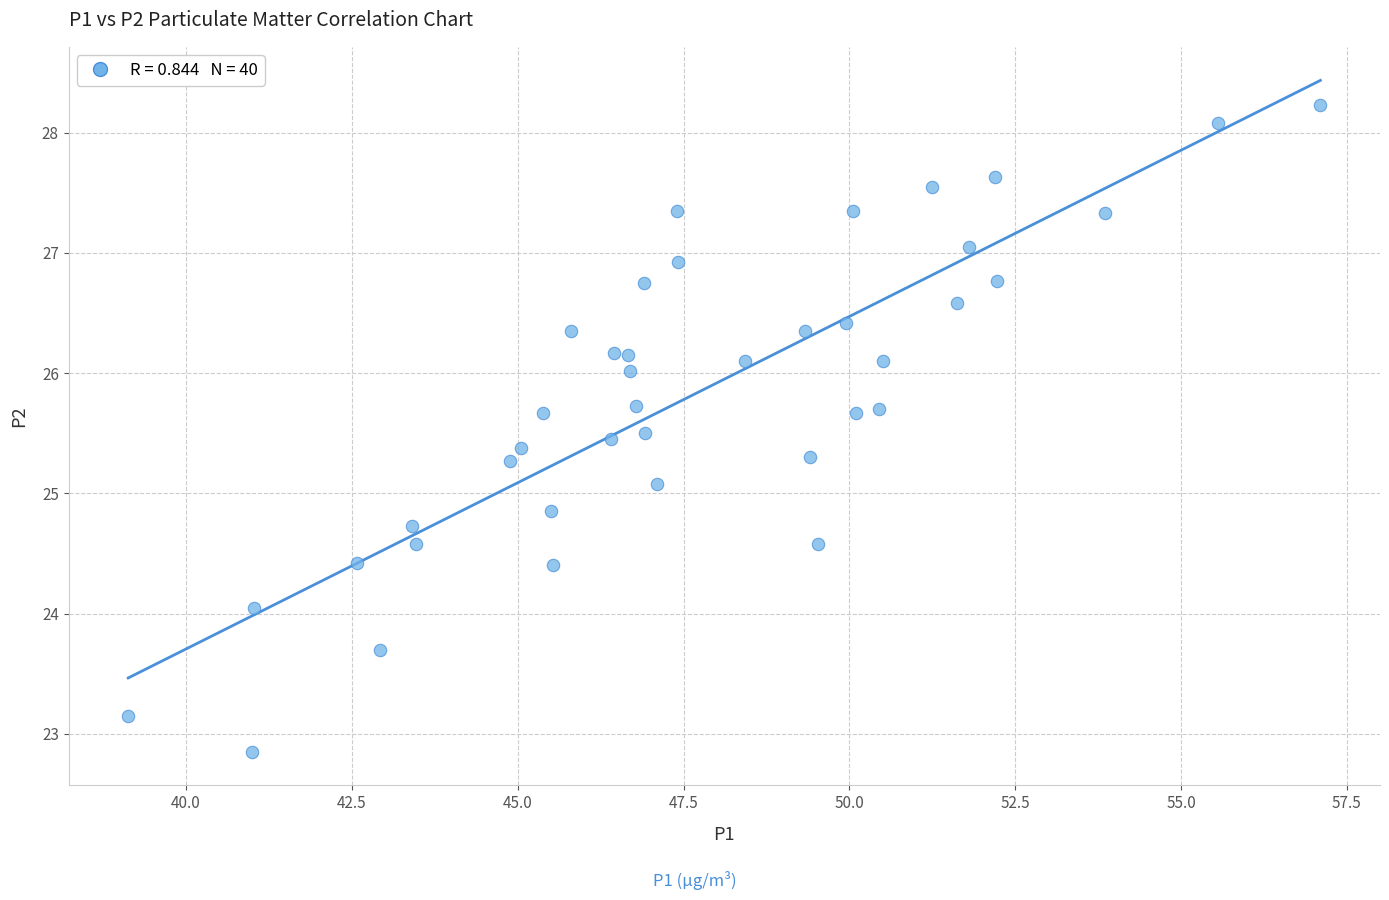

What is the range of X values (max minus min)?

18.0